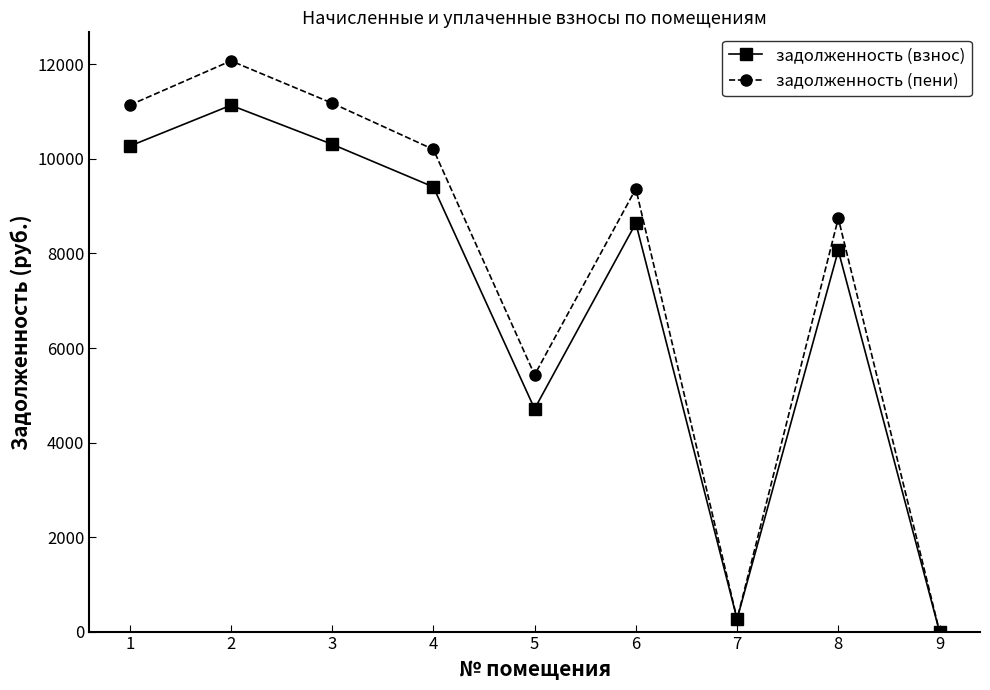

What is the value of the задолженность (пени) point at the 5th from the left?

5431.3